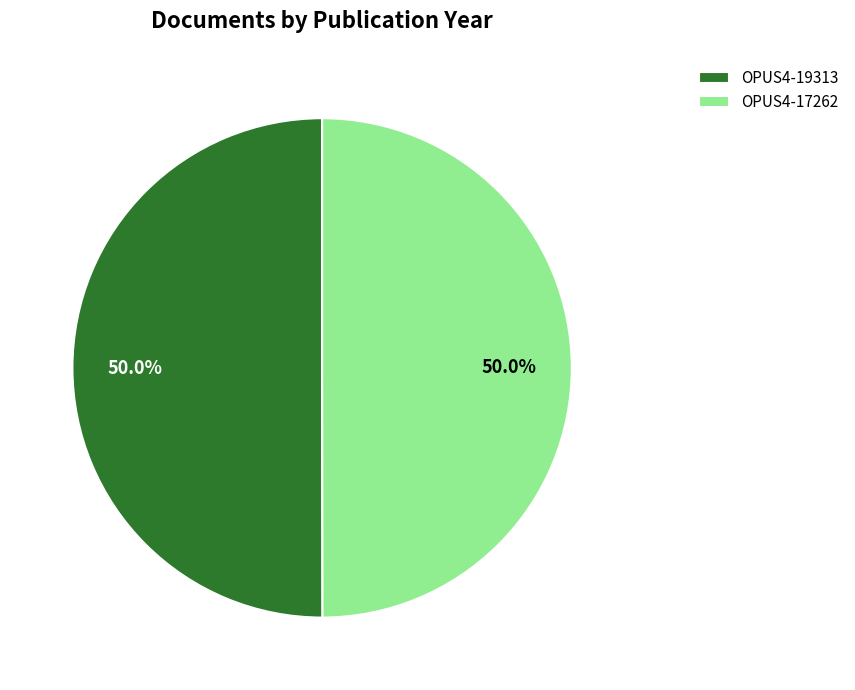

What is the ratio of the value at OPUS4-19313 to the value at OPUS4-17262?

1.0